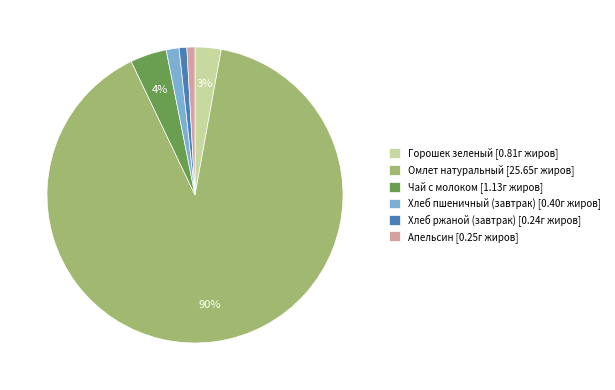

Is Хлеб пшеничный (завтрак) the majority of the pie?

No